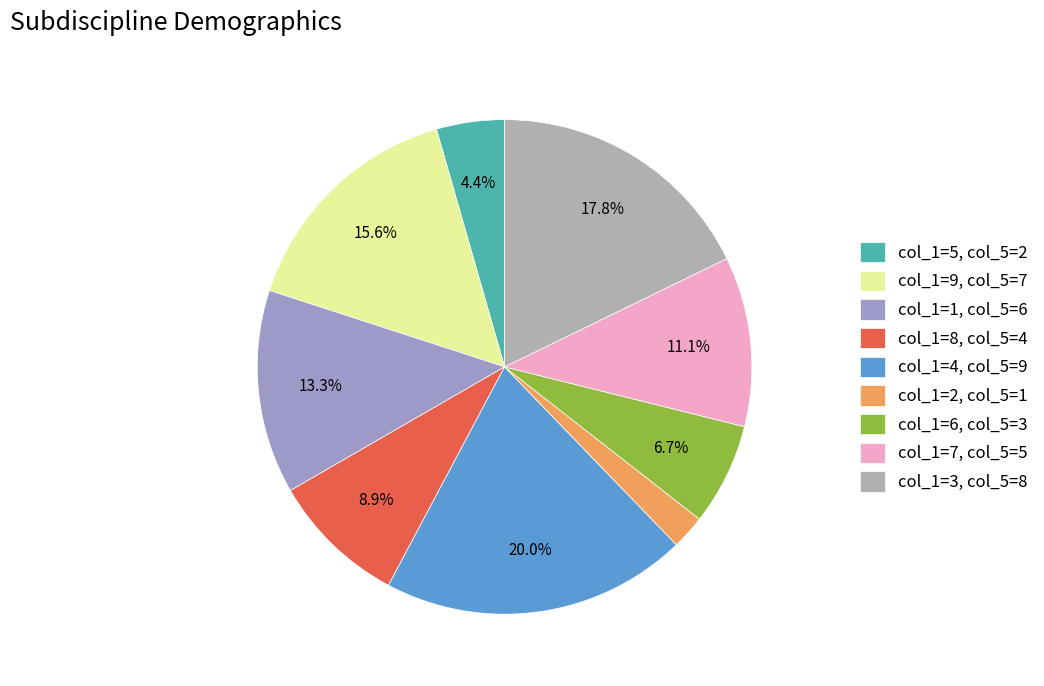

To the nearest percent, what is the difference between the largest and smallest slice percentages?

18%